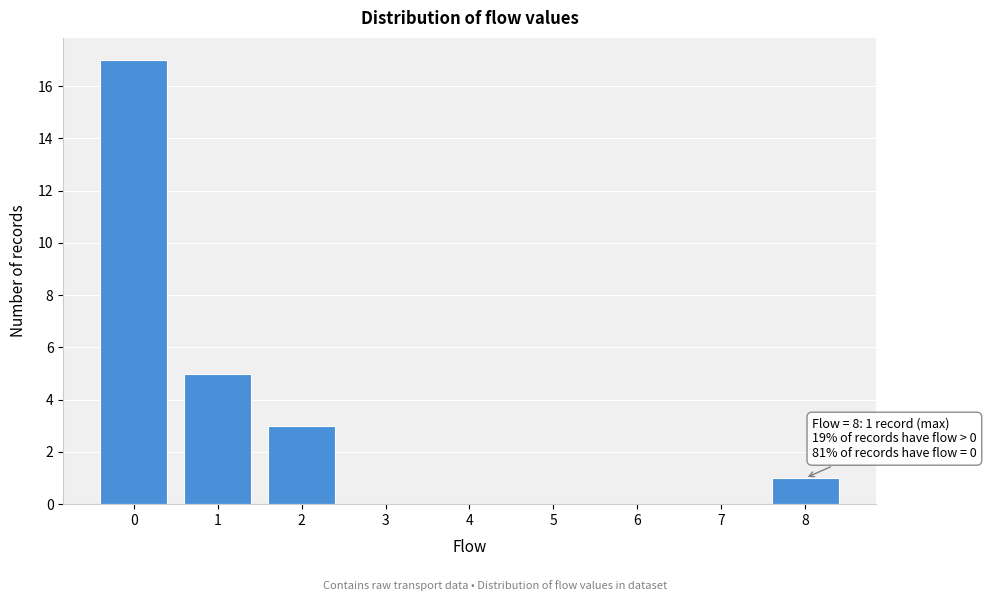

Over which range of the x-axis is the bar tallest?

-0.5 to 0.5